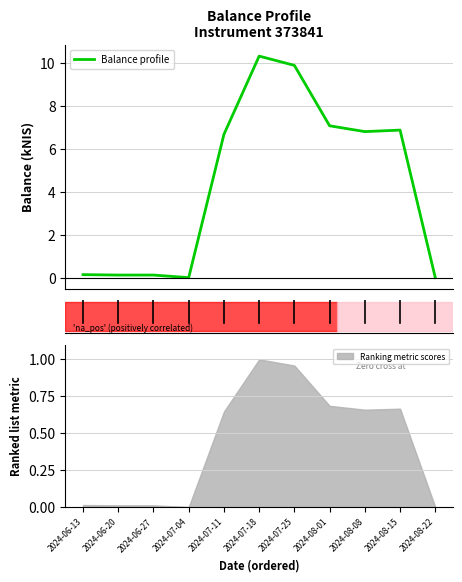

How many points are lower than both their immediate neighbors (excluding endpoints)?

2